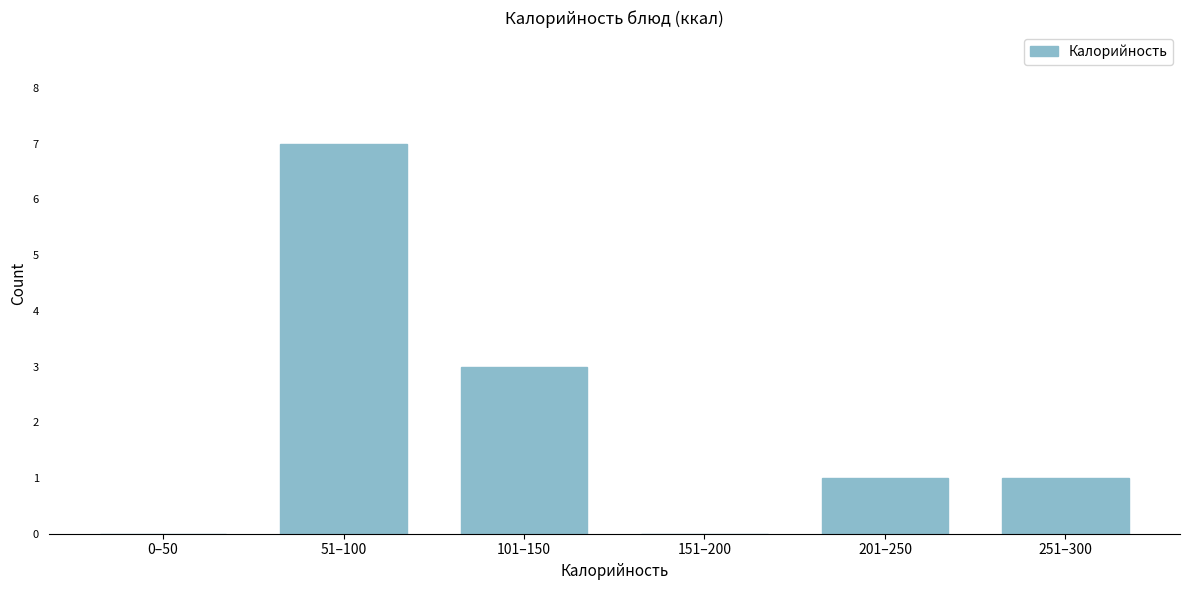

Reading left to right, transcribe all the data shown in this chart.

0–50=0	51–100=7	101–150=3	151–200=0	201–250=1	251–300=1